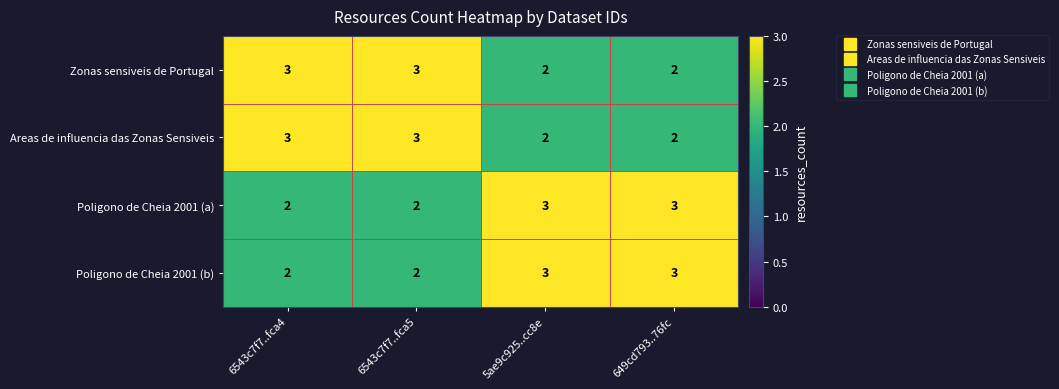

At how many categories does at least one series exceed 2?

4